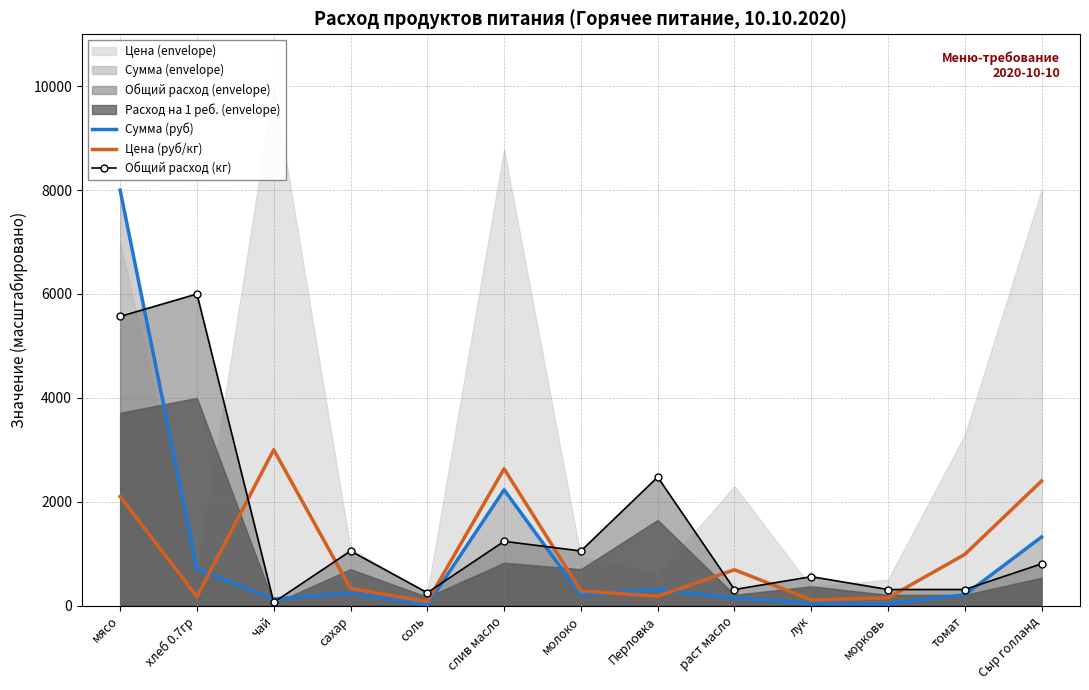

What is the maximum value for Цена (руб/кг)?

3000.0